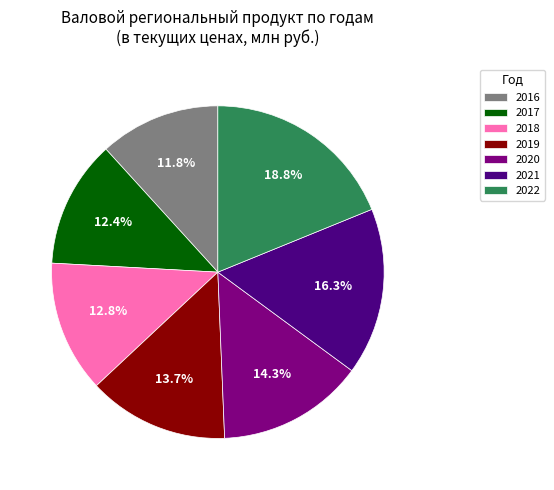

Is the sum of 2022 and 2019 greater than half?

No